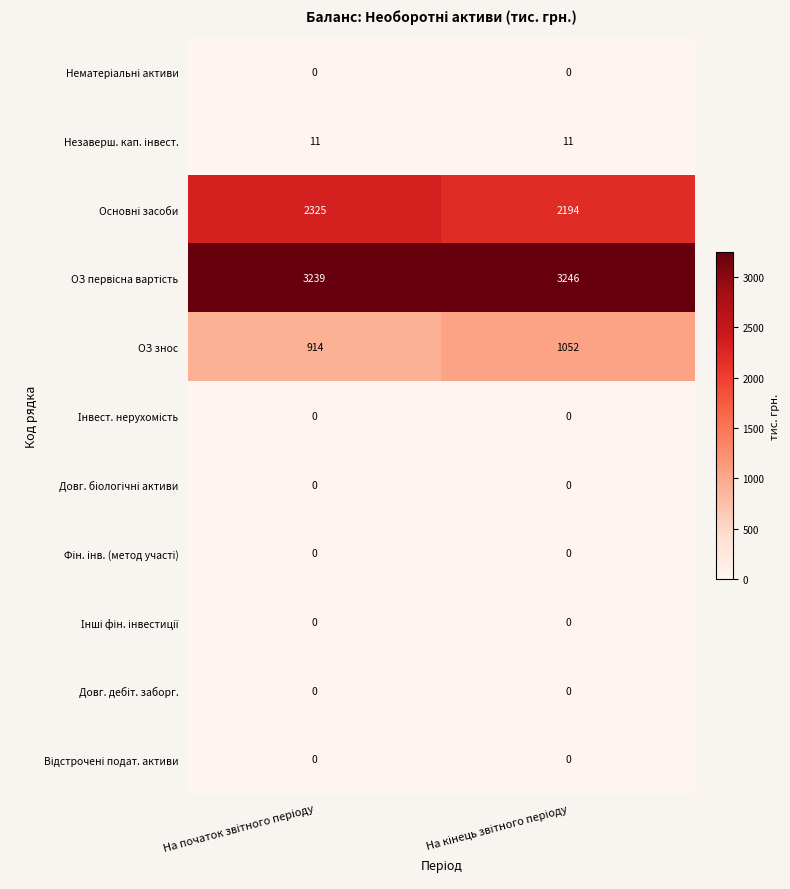

What is the maximum value shown in the chart?

3246